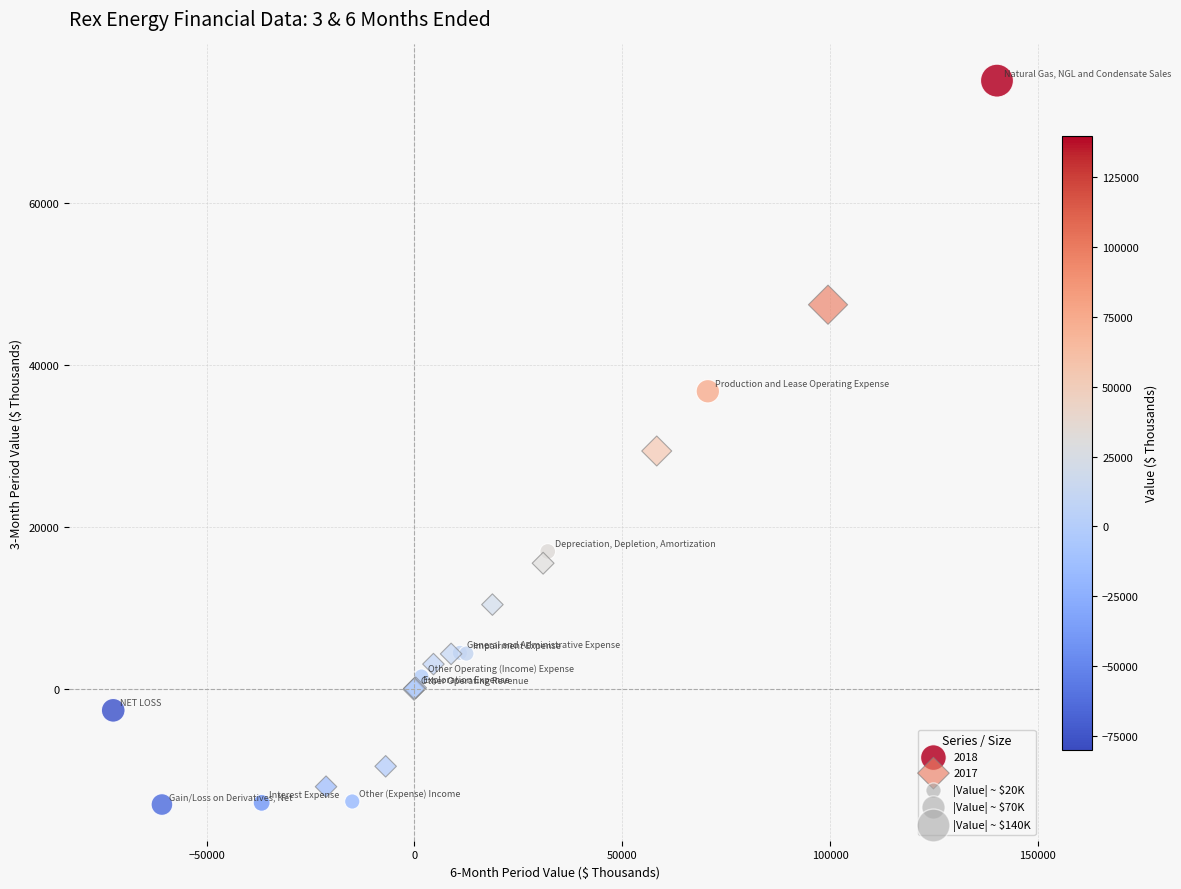

Which series contains the lowest Y value?

2018